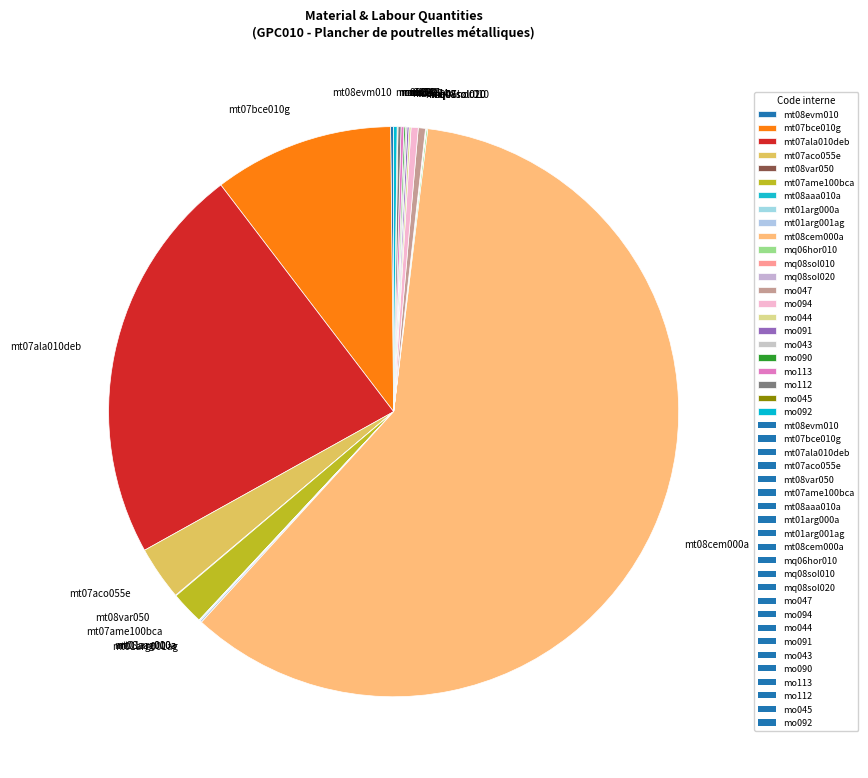

Approximately how many times larger is the value at mt07ala010deb compared to mt07aco055e?

7.4